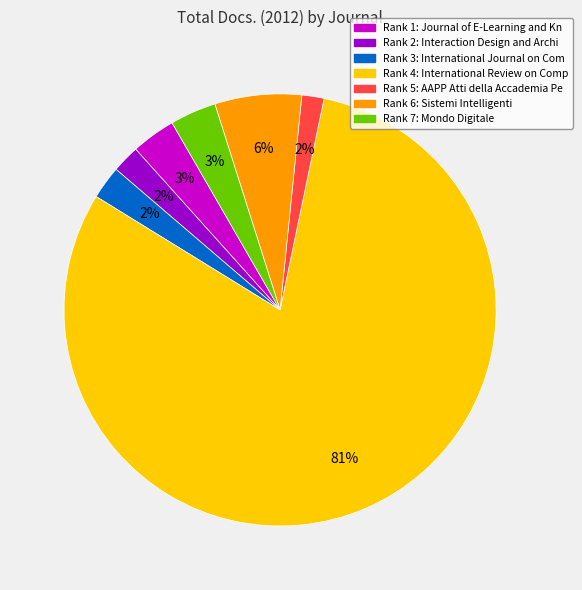

To the nearest percent, what is the average slice percentage?

14%